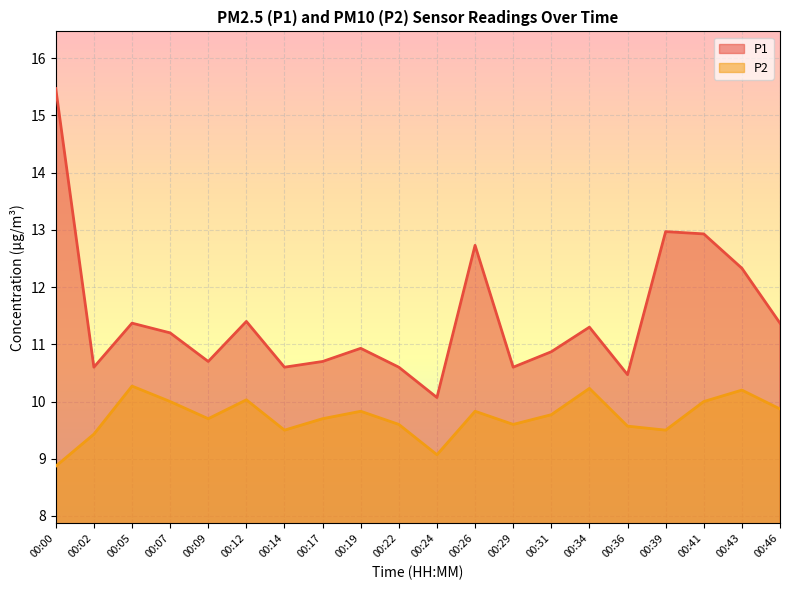

True or false: P2 and P1 intersect in this chart.

False